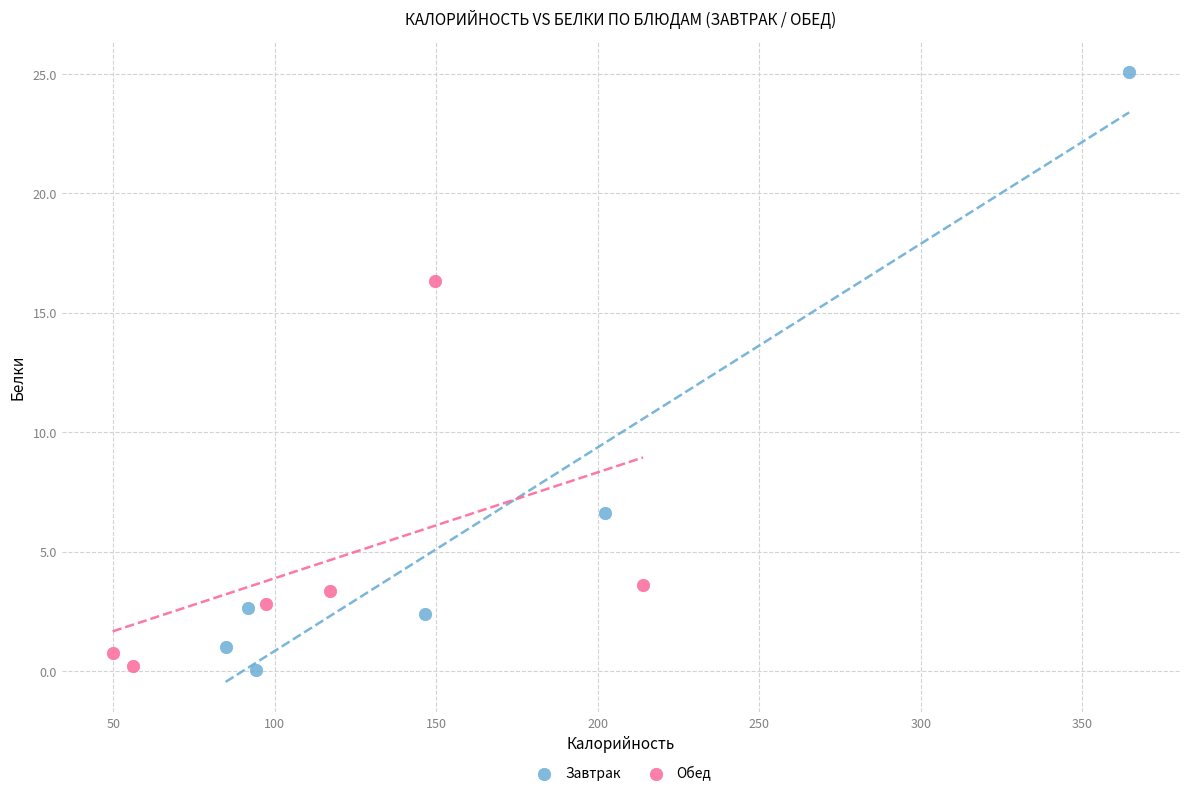

Which series has the largest Y range (max minus min)?

Завтрак